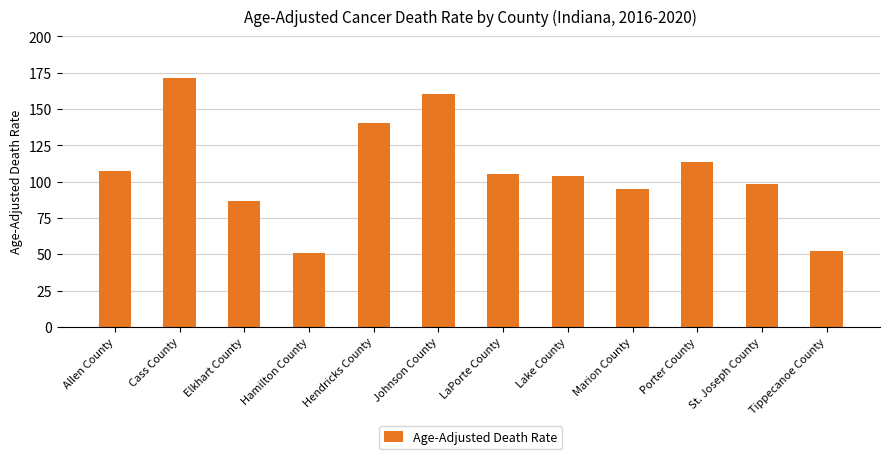

What is the minimum value shown in the chart?

51.1